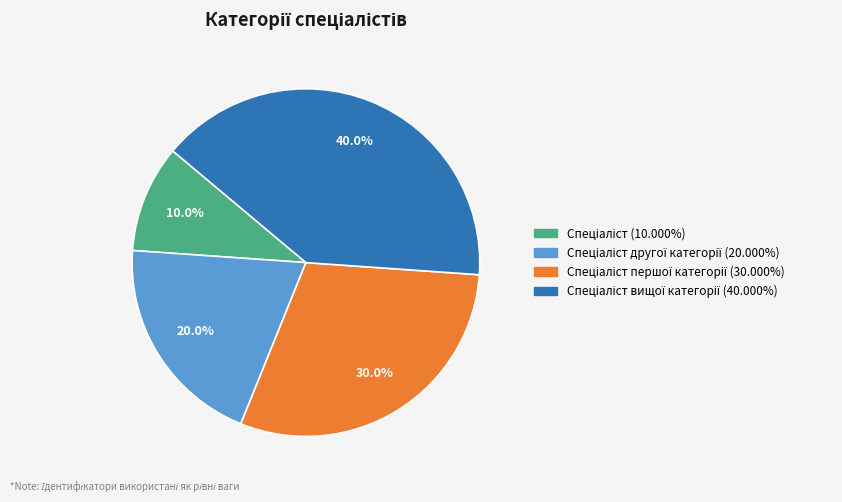

Is there a majority slice in this chart?

No